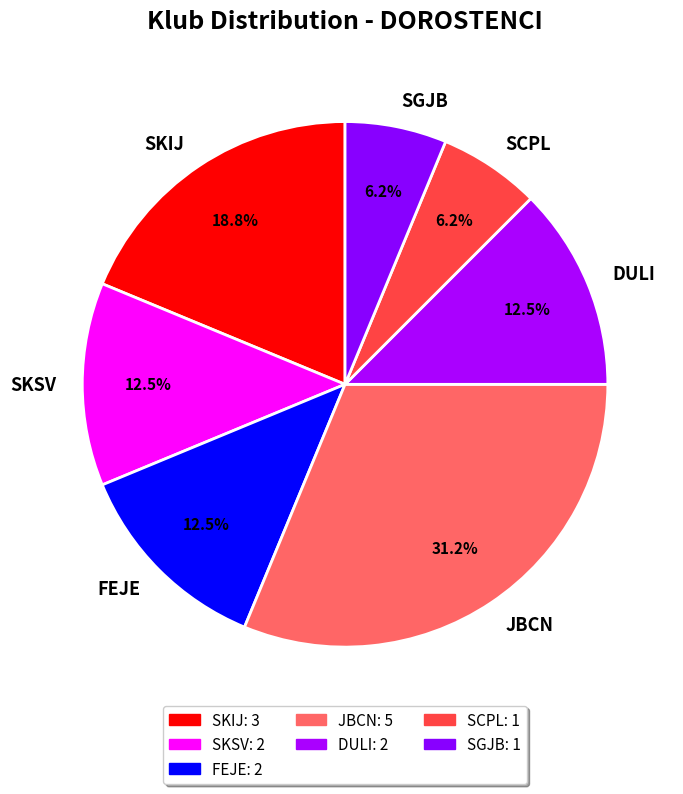

Approximately how many times larger is the value at SGJB compared to SKSV?

0.5